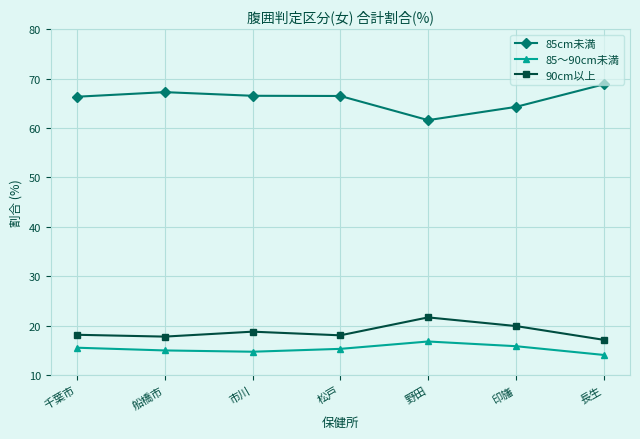

True or false: 85～90cm未満 and 90cm以上 intersect in this chart.

False